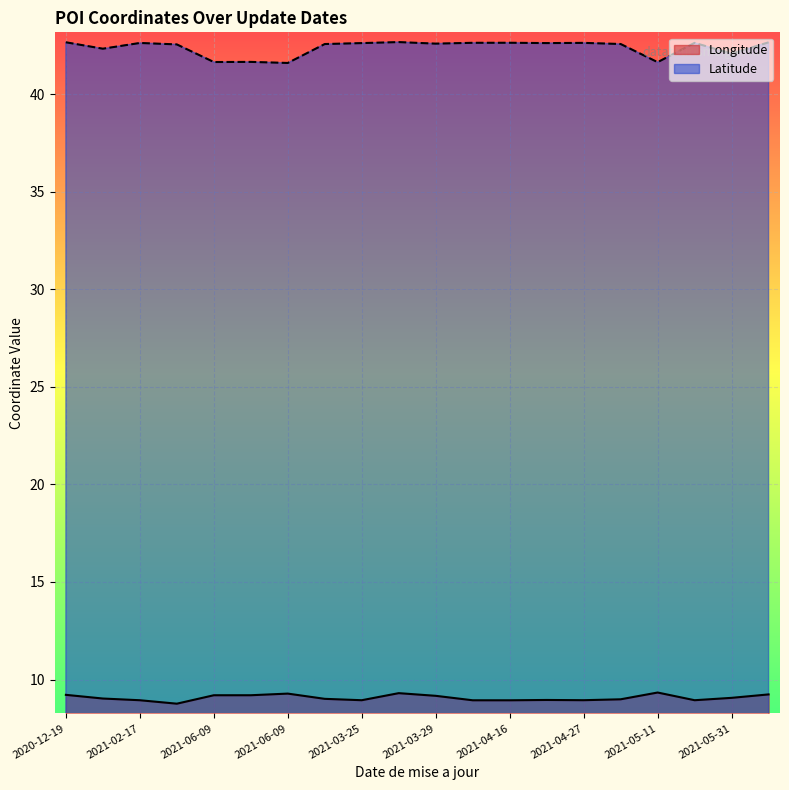

What is the label of the 4th point from the right?

2021-05-11